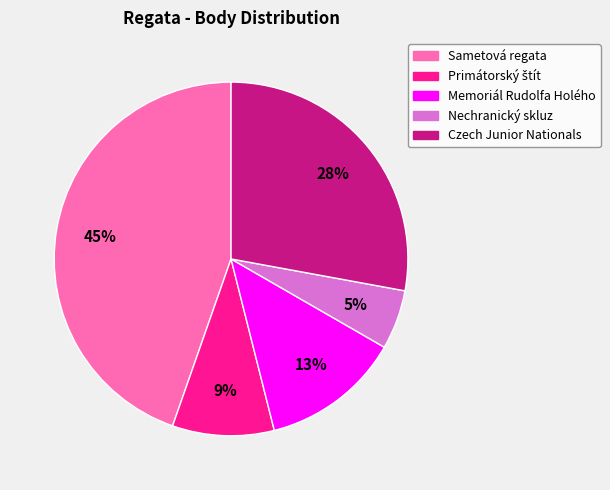

Is it true that Memoriál Rudolfa Holého is 13% of the pie?

True